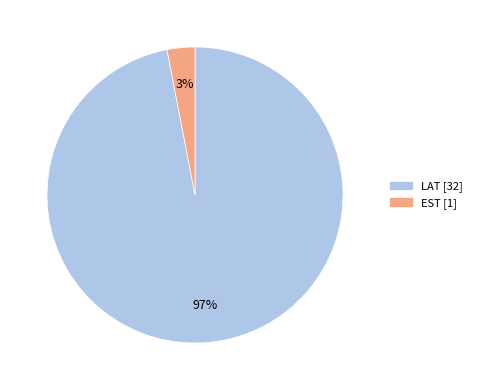

How many segments does this pie chart have?

2